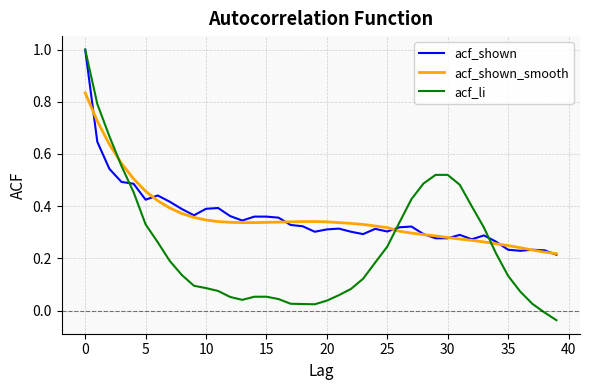

What is the maximum value shown in the chart?

1.0